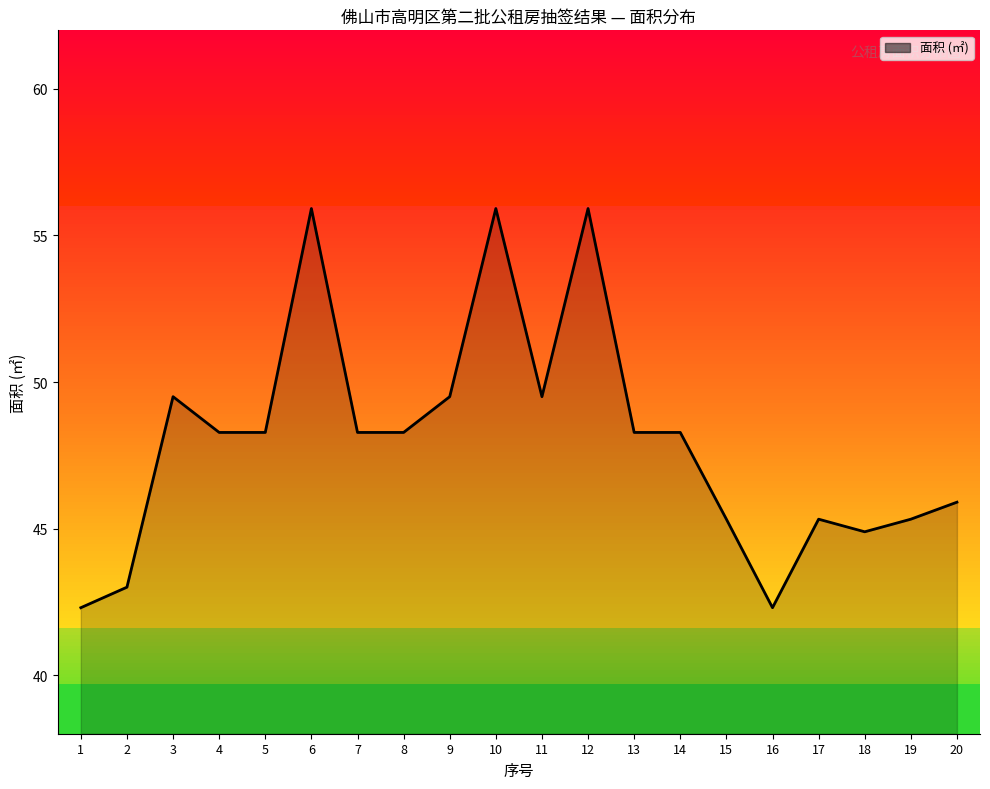

Reading left to right, transcribe all the data shown in this chart.

1=42.3	2=43.0	3=49.5	4=48.3	5=48.3	6=55.9	7=48.3	8=48.3	9=49.5	10=55.9	11=49.5	12=55.9	13=48.3	14=48.3	15=45.3	16=42.3	17=45.3	18=44.9	19=45.3	20=45.9